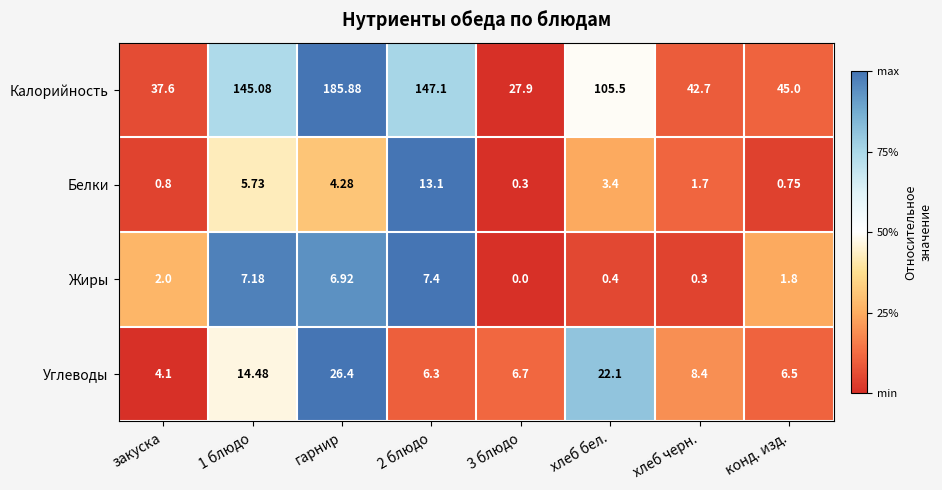

Which series changed the most between 1 блюдо and 2 блюдо?

Углеводы